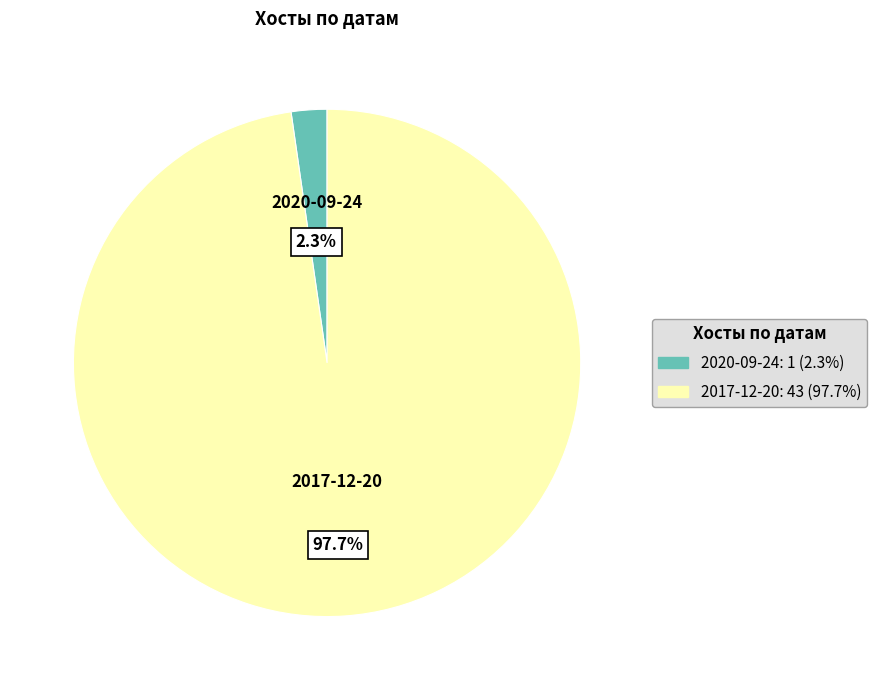

Rank the categories by value from highest to lowest.

2017-12-20, 2020-09-24